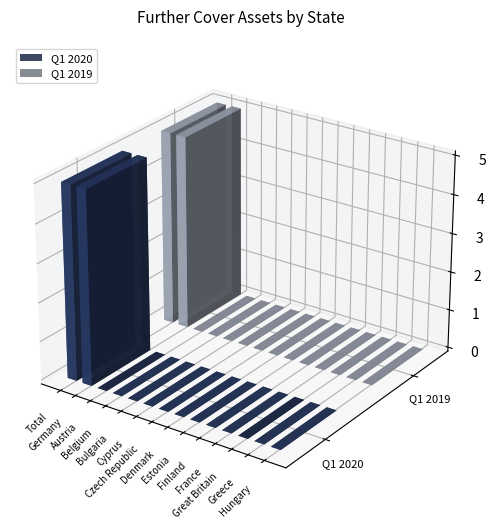

Are the bars grouped side by side (vs. stacked)?

Yes